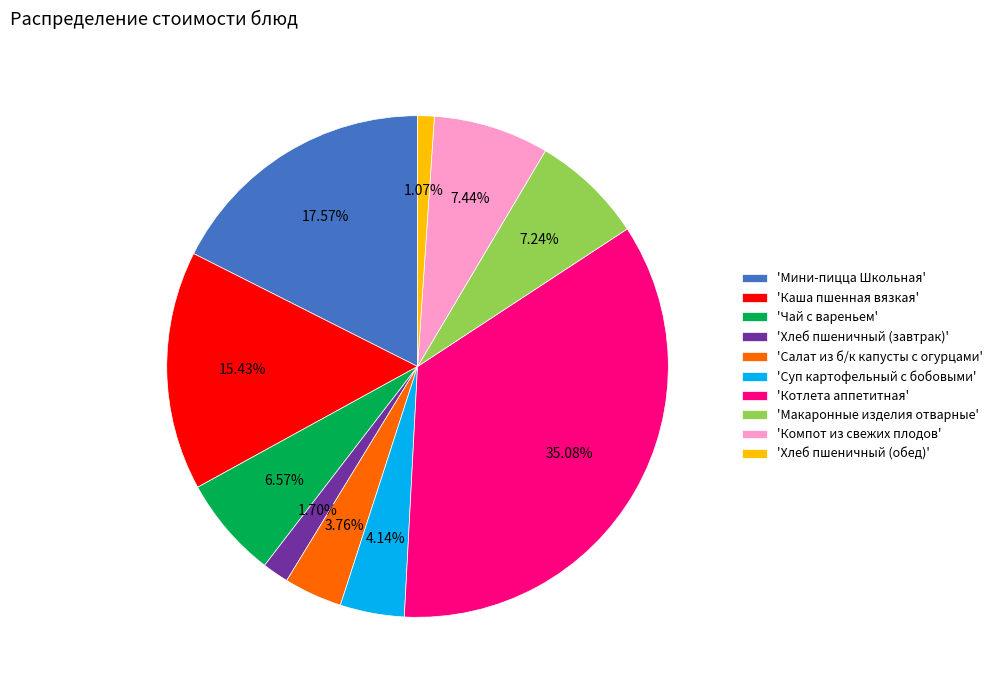

How many slices are in this pie chart?

10